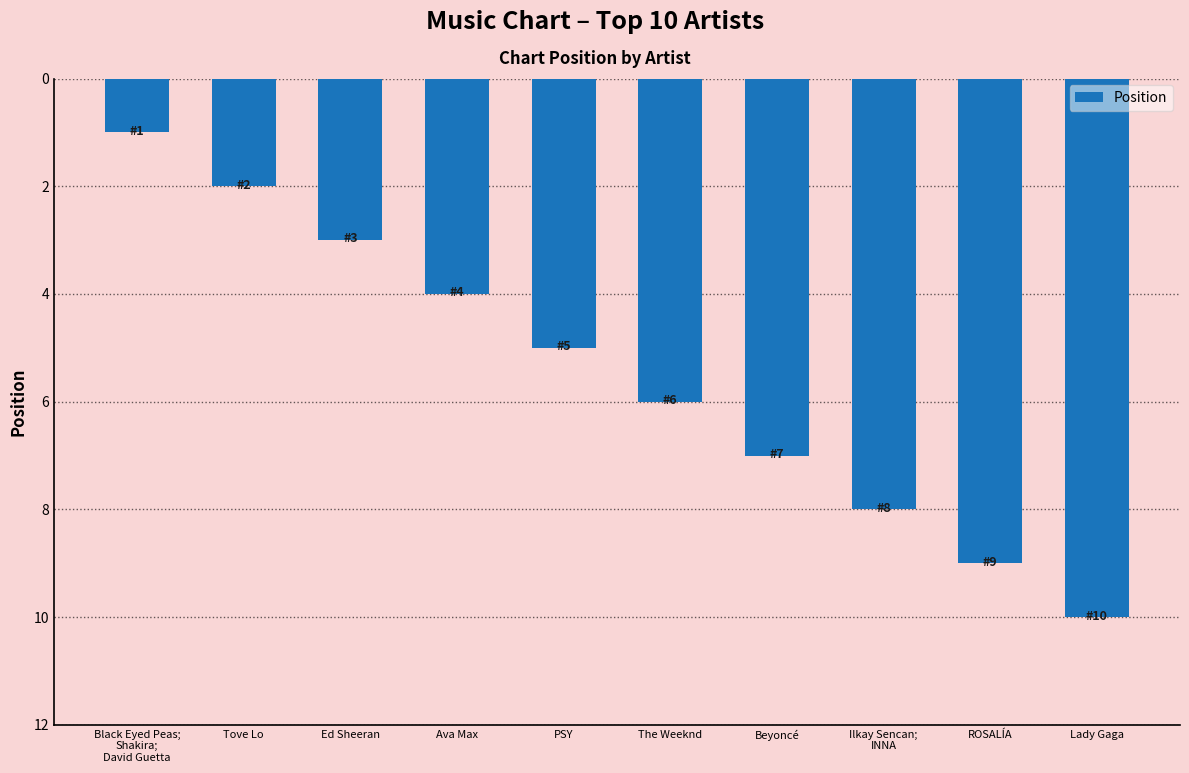

Rank the categories by value from highest to lowest.

Lady Gaga, ROSALÍA, Ilkay Sencan;
INNA, Beyoncé, The Weeknd, PSY, Ava Max, Ed Sheeran, Tove Lo, Black Eyed Peas;
Shakira;
David Guetta